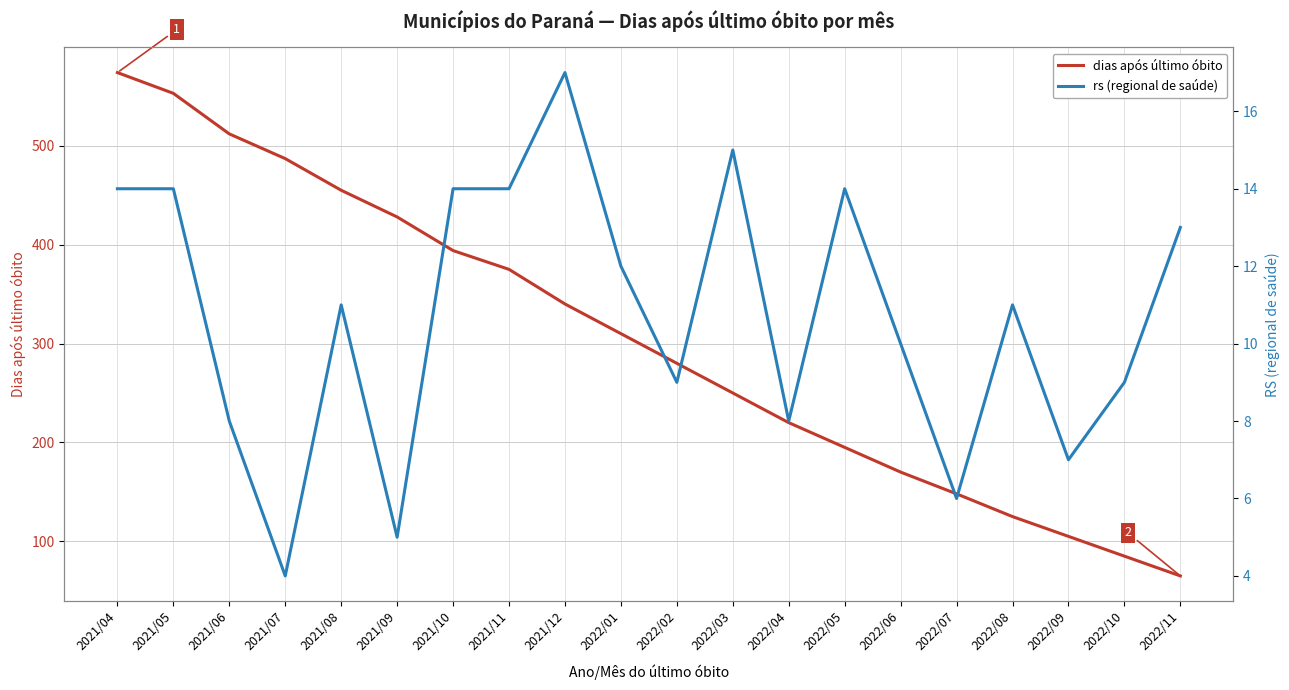

What is the label of the 3rd point from the left?

2021/06